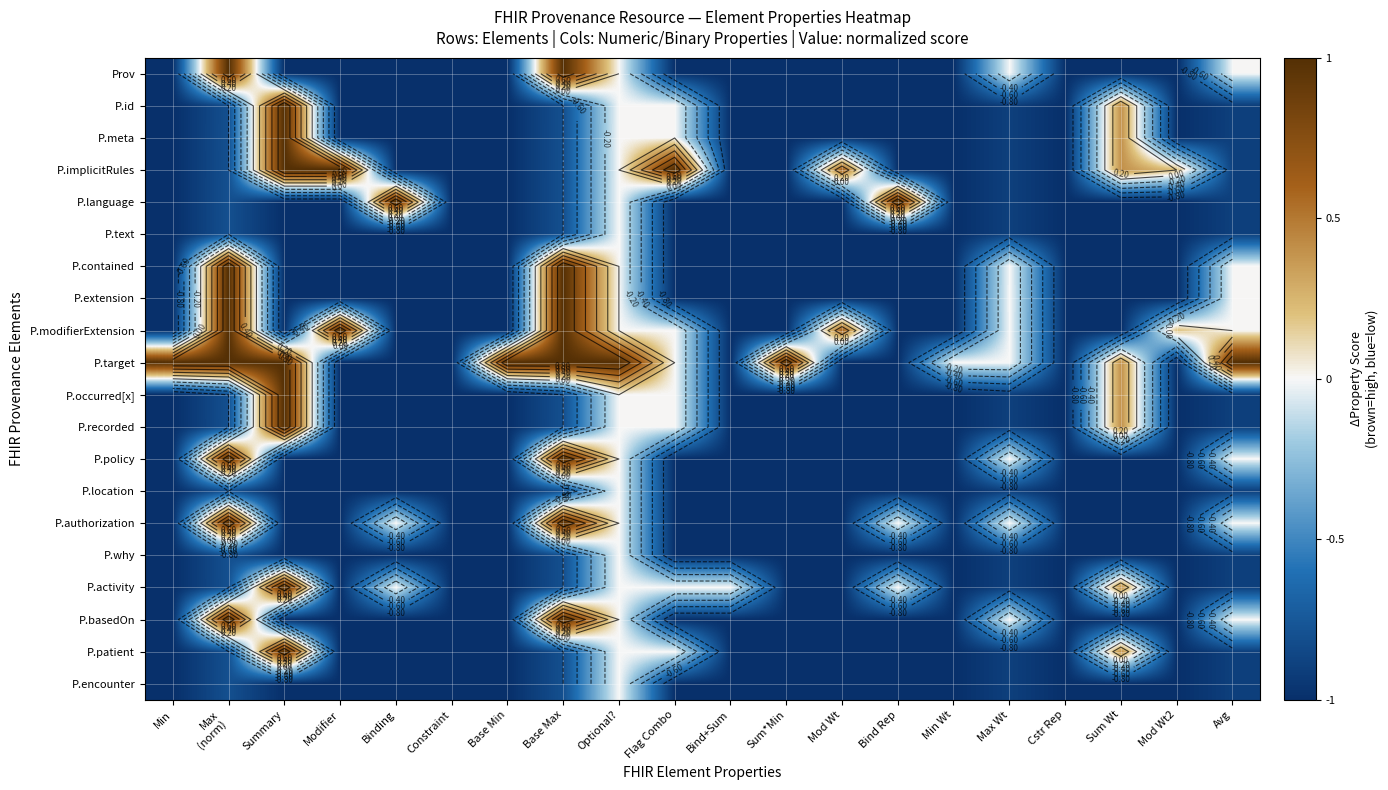

Rank the categories by P.modifierExtension value from highest to lowest.

Max (norm), Modifier, Base Max, Mod Wt, Mod Wt2, Optional?, Flag Combo, Max Wt, Avg, Min, Summary, Binding, Constraint, Base Min, Bind+Sum, Sum*Min, Bind Rep, Min Wt, Cstr Rep, Sum Wt